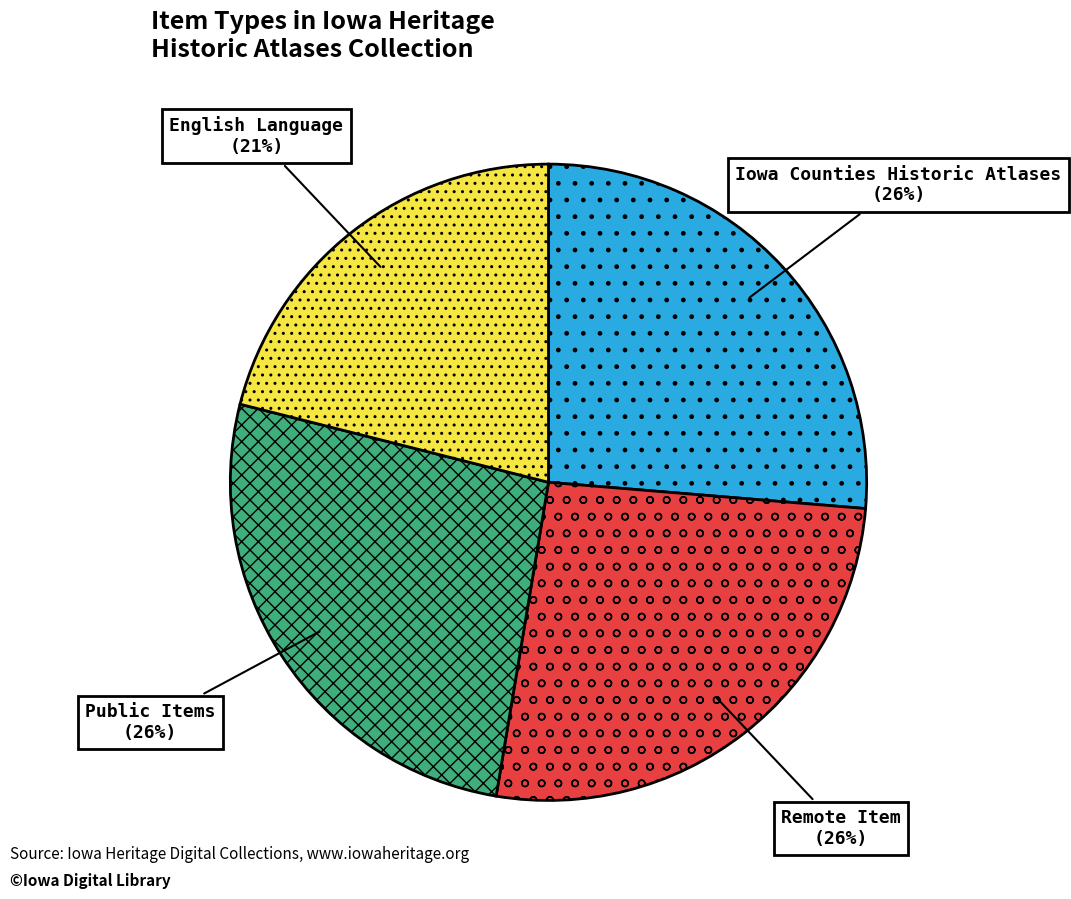

Is Iowa Counties Historic Atlases the majority of the pie?

No